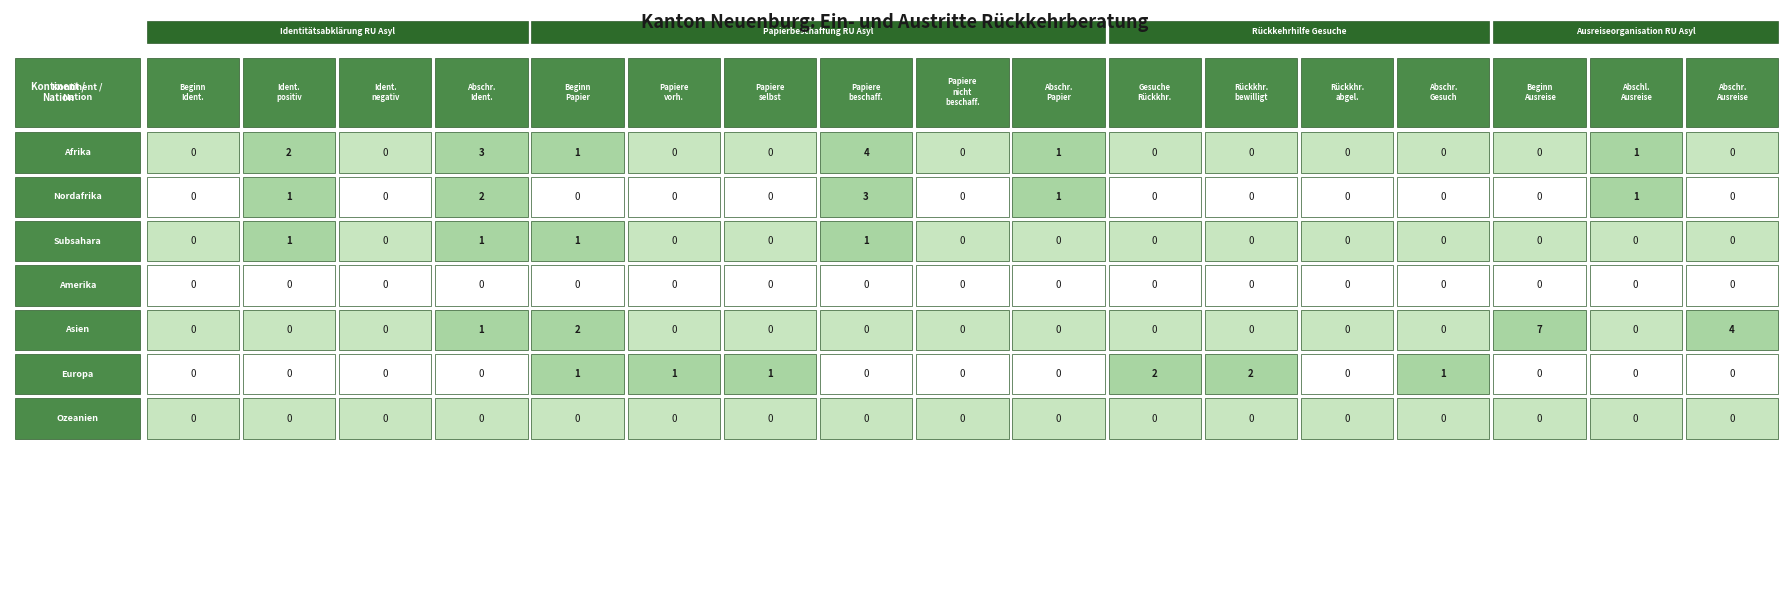

Rank the series by their maximum value, from lowest to highest.

Amerika, Ozeanien, Subsahara, Europa, Nordafrika, Afrika, Asien